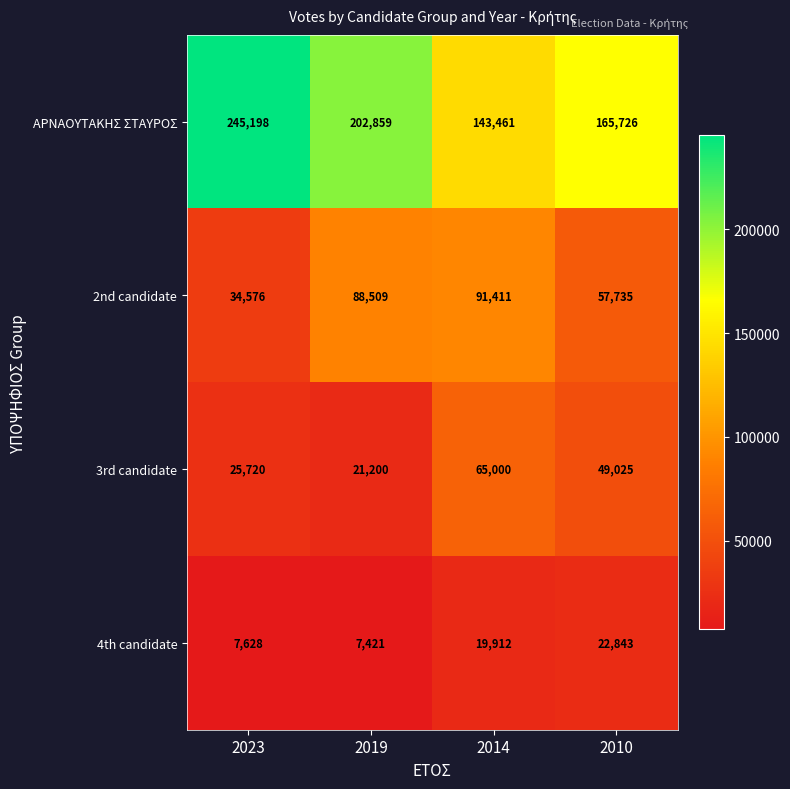

What is the sum of the 2nd candidate values at 2014 and 2010?

149146